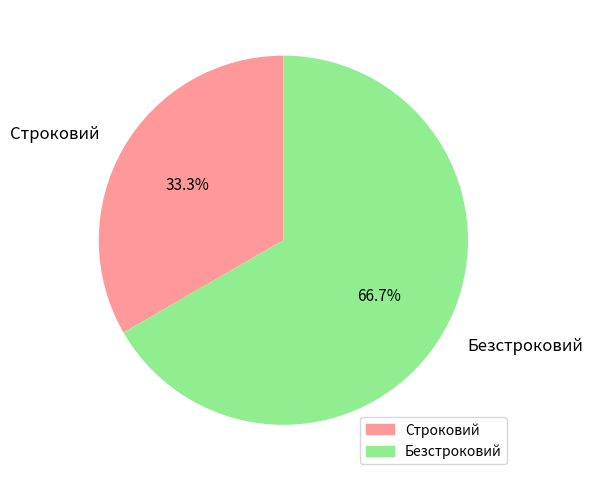

To the nearest percent, what is the combined percentage of Безстроковий and Строковий?

100%